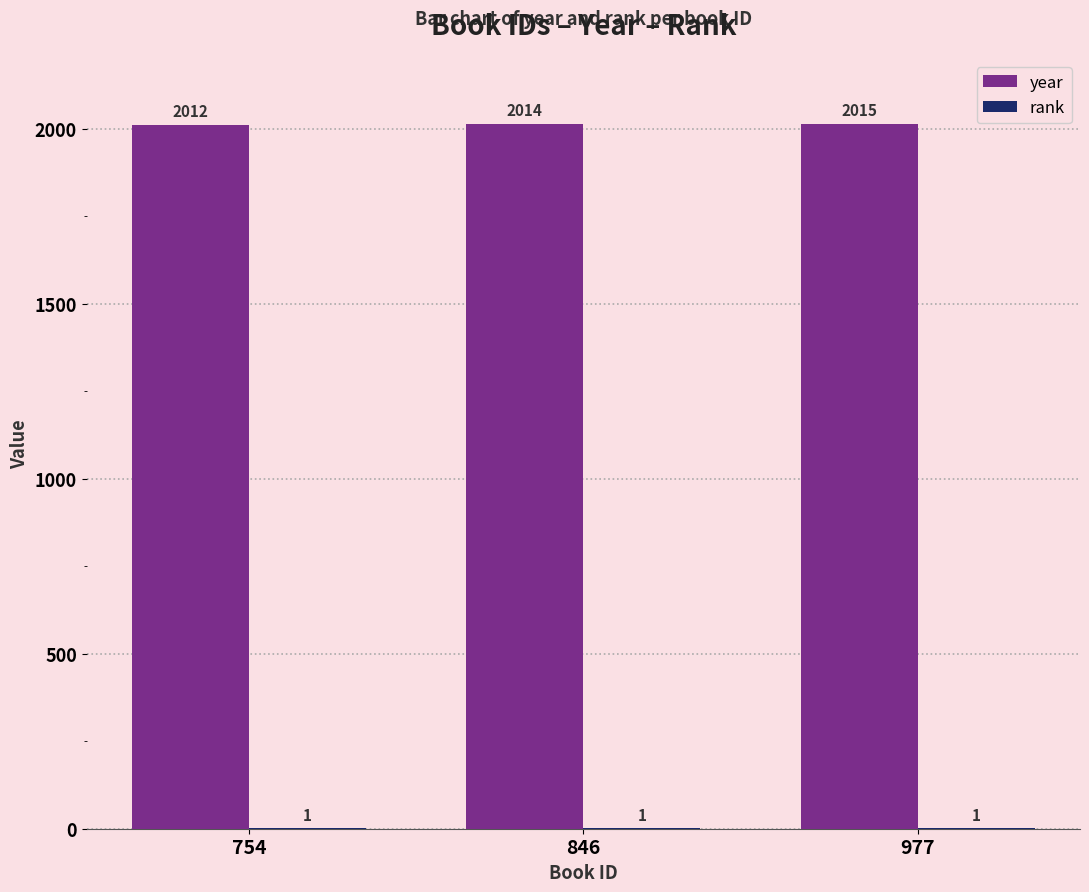

What is the maximum value shown in the chart?

2015